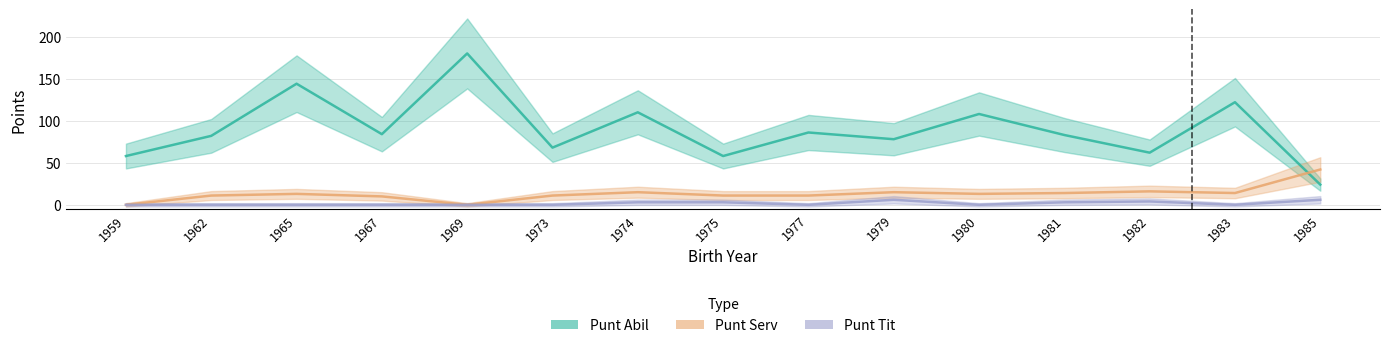

At how many categories does at least one series exceed 94?

5